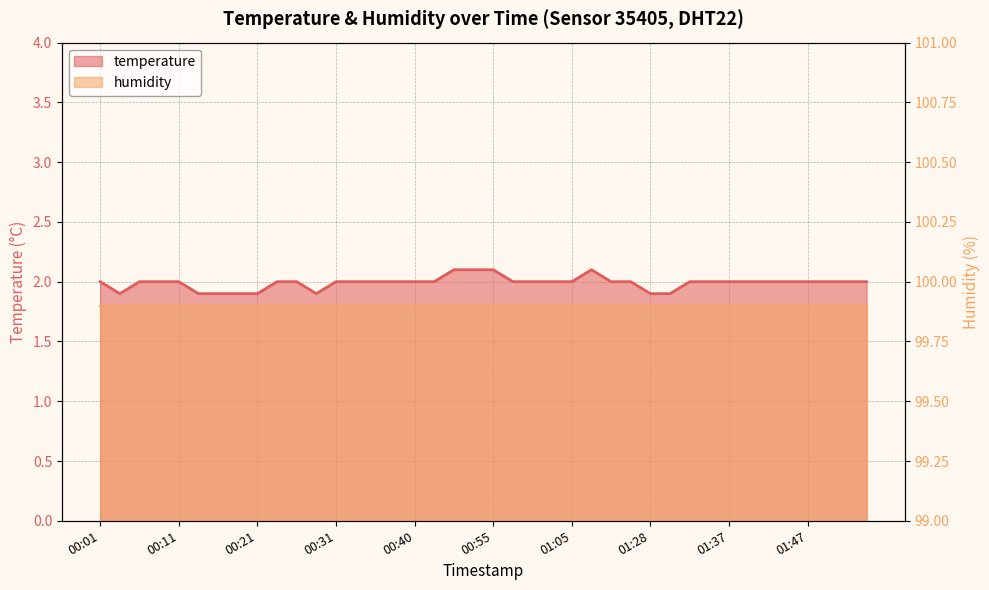

Where is the first local minimum?

00:04